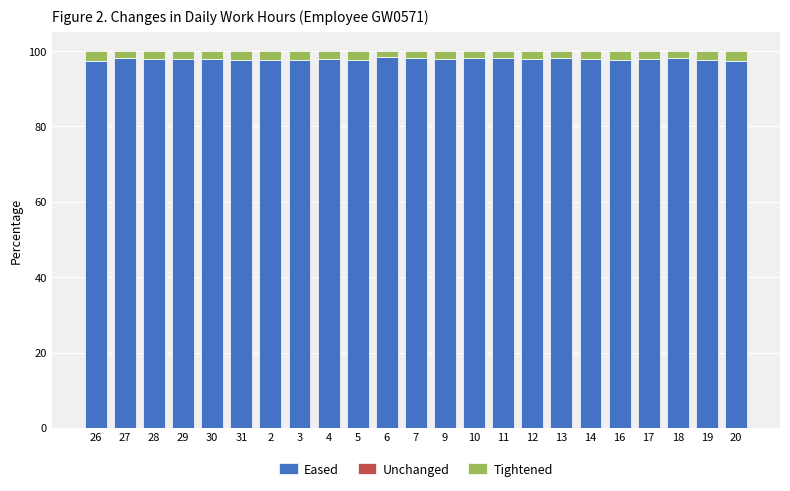

What is the sum of the Eased values at 31 and 2?

195.3